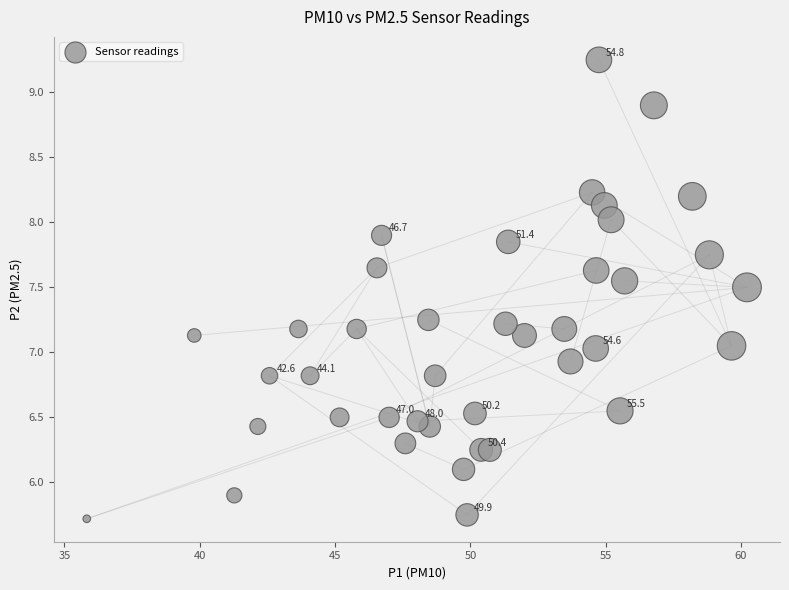

What is the range of X values (max minus min)?

24.4